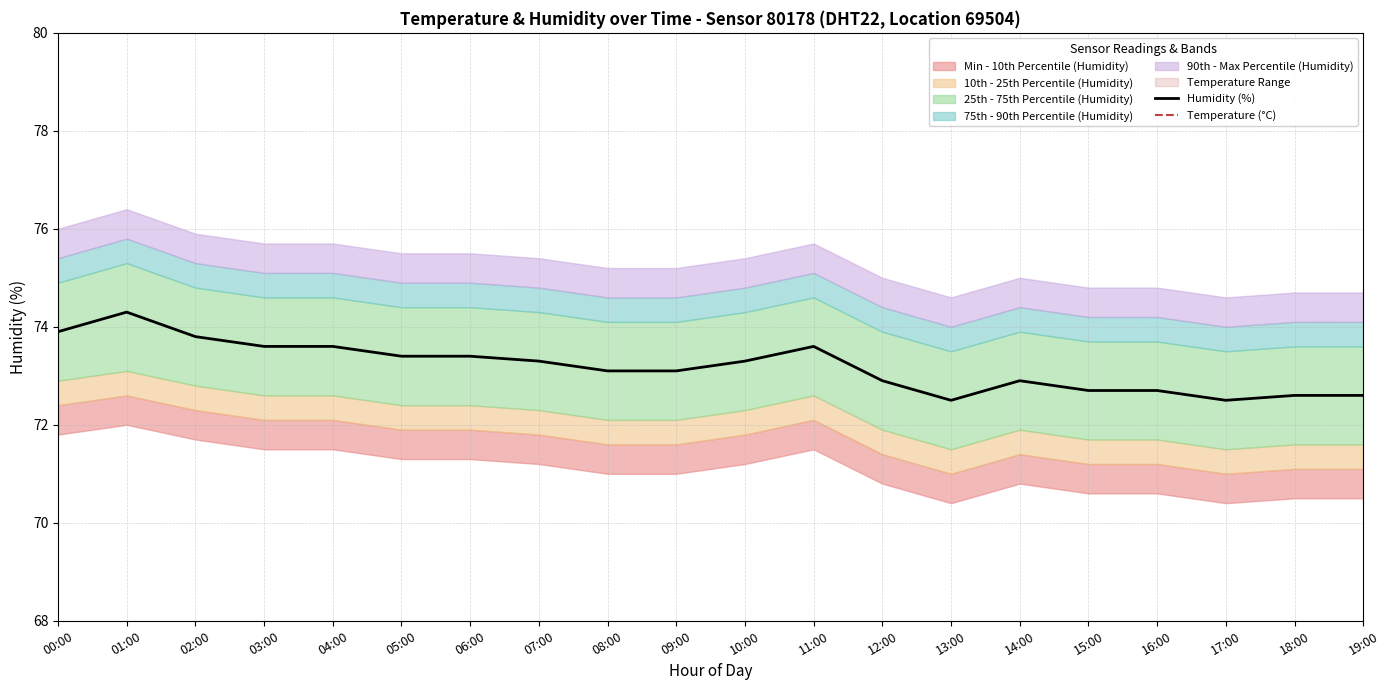

The value of Humidity (%) at 08:00 is 24.9. True or false?

False